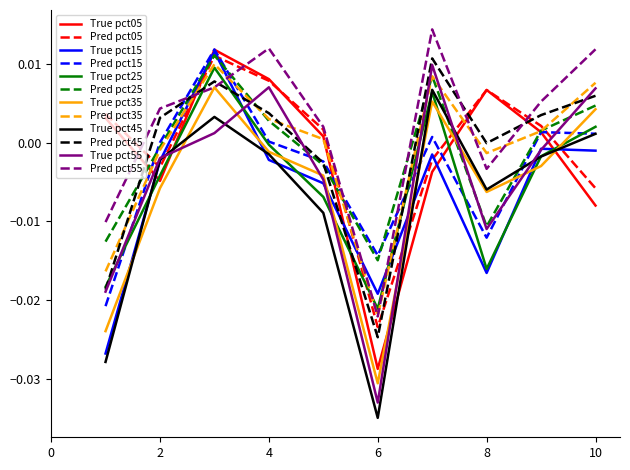

Which series has the widest spread of values?

True pct55